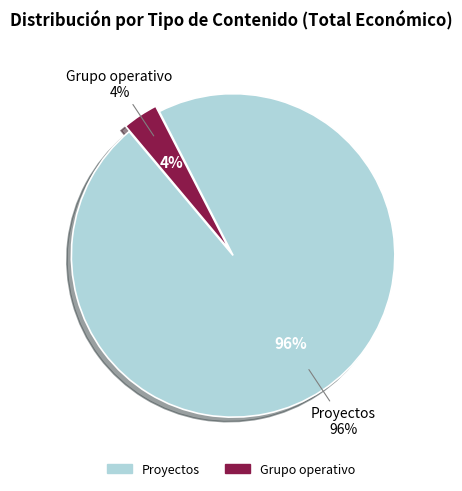

Which has a higher value, Proyectos or Proyectos?

Proyectos